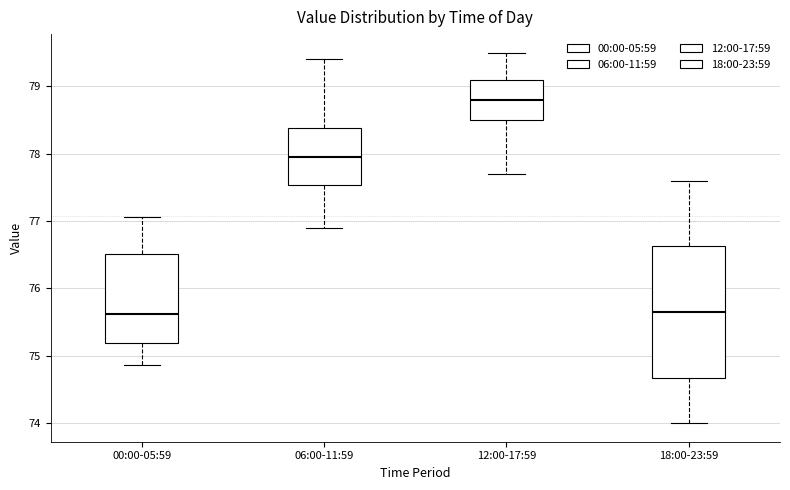

Where is the lower edge of the box for 00:00-05:59 on the y-axis? The values are not printed on the chart, so give them approximately, as read against the axis.

75.2